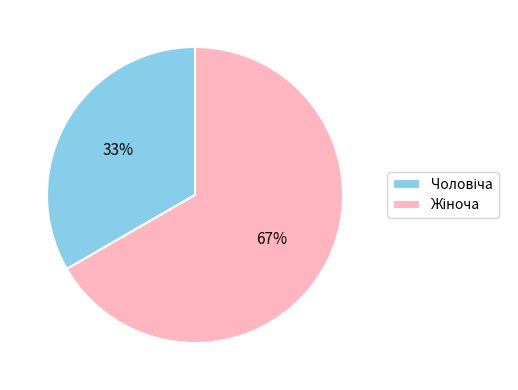

Is there any slice that represents more than half of the pie?

Yes